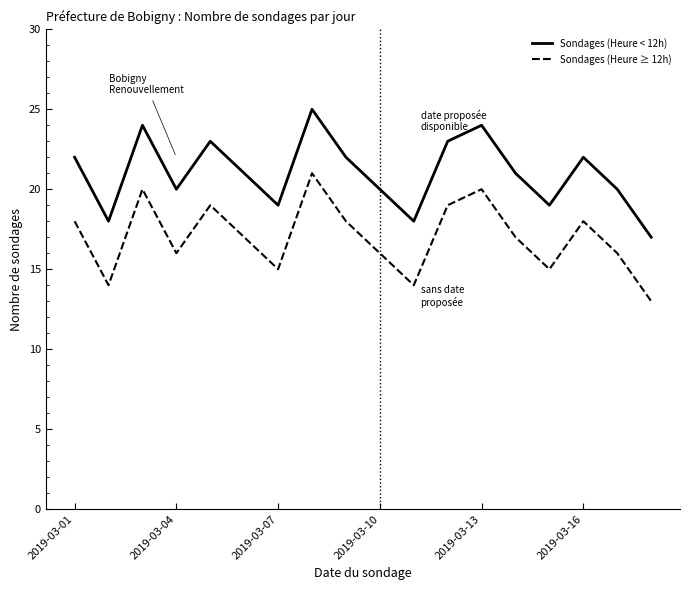

Reading right to left, what are all the values shown in this chart?

Sondages (Heure < 12h): 17	20	22	19	21	24	23	18	20	22	25	19	21	23	20	24	18	22
Sondages (Heure ≥ 12h): 13	16	18	15	17	20	19	14	16	18	21	15	17	19	16	20	14	18